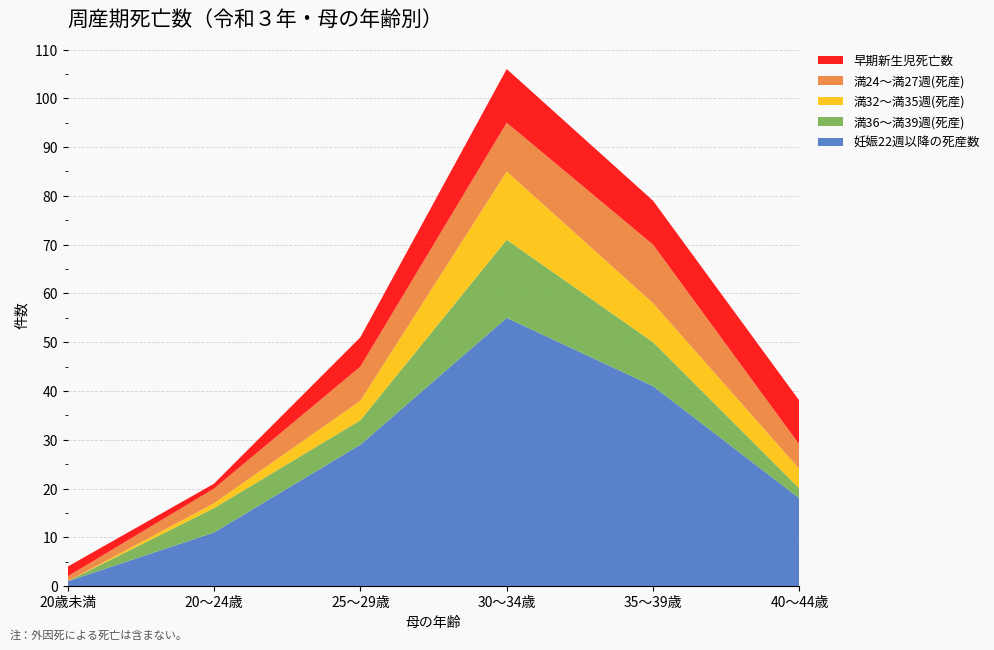

Reading right to left, what are all the values shown in this chart?

妊娠22週以降の死産数: 18	41	55	29	11	1
満24～満27週(死産): 5	12	10	7	3	1
満24～満27週(死産内訳): 5	12	10	7	3	1
満32～満35週(死産): 4	8	14	4	1	0
満36～満39週(死産): 2	9	16	5	5	0
早期新生児死亡数: 9	9	11	6	1	2